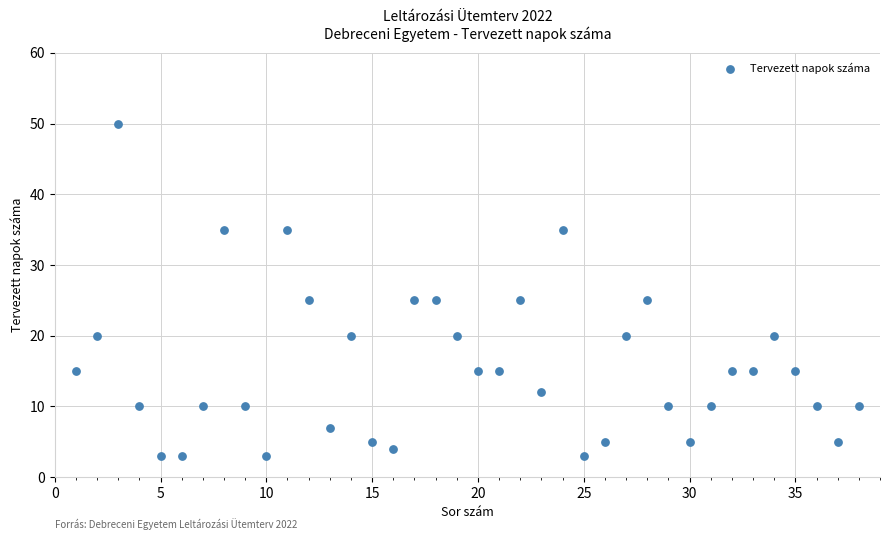

What is the range of X values (max minus min)?

37